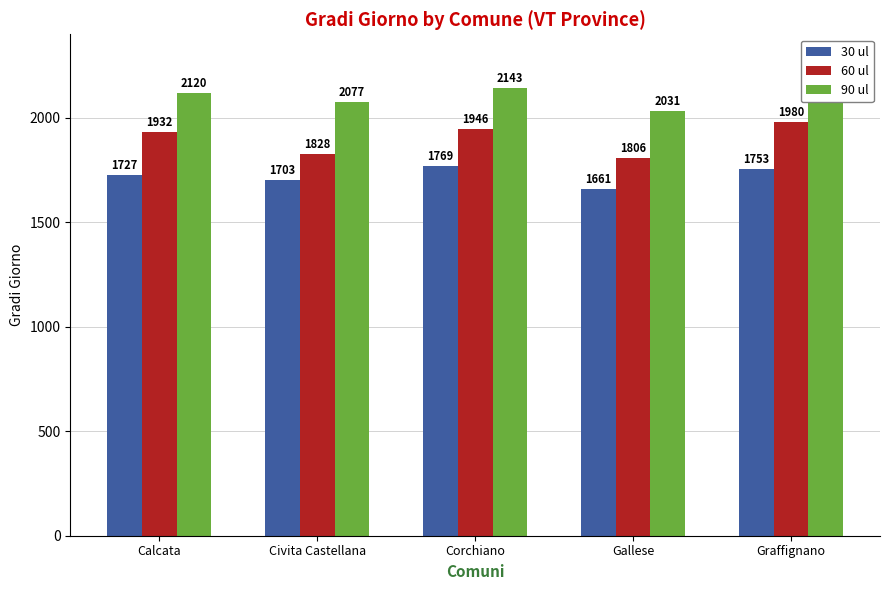

At which label does 90 ul reach its minimum?

Gallese